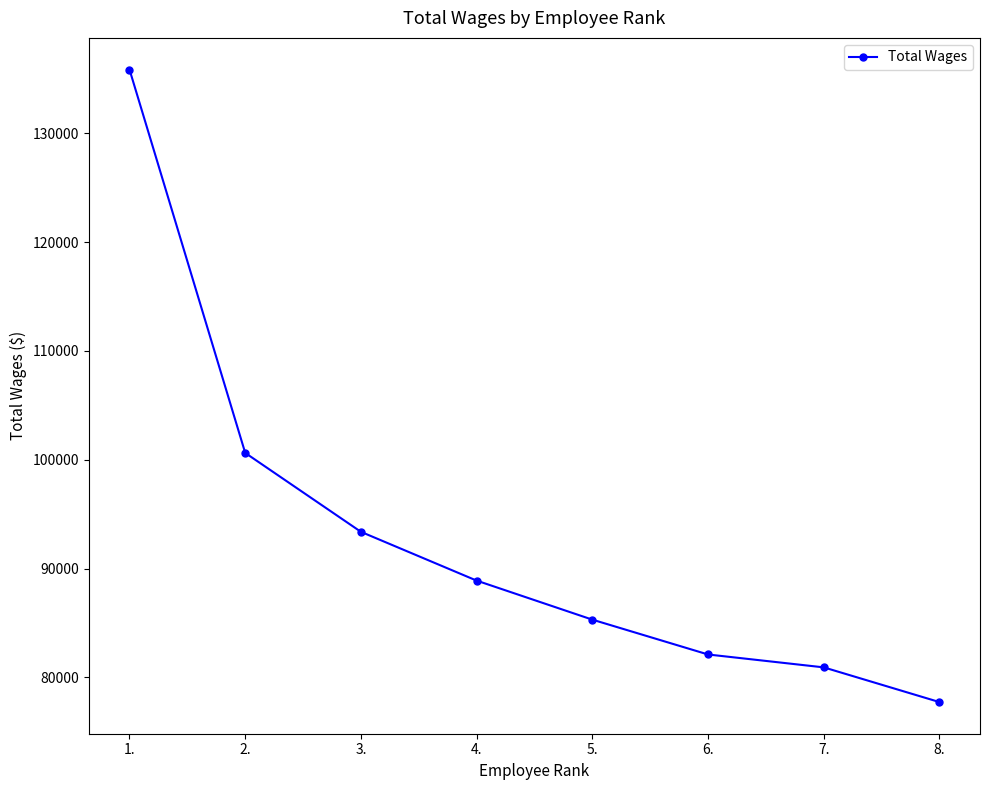

Reading left to right, extract all data points from this chart.

1.=135867	2.=100631	3.=93378	4.=88895	5.=85307	6.=82105	7.=80921	8.=77730